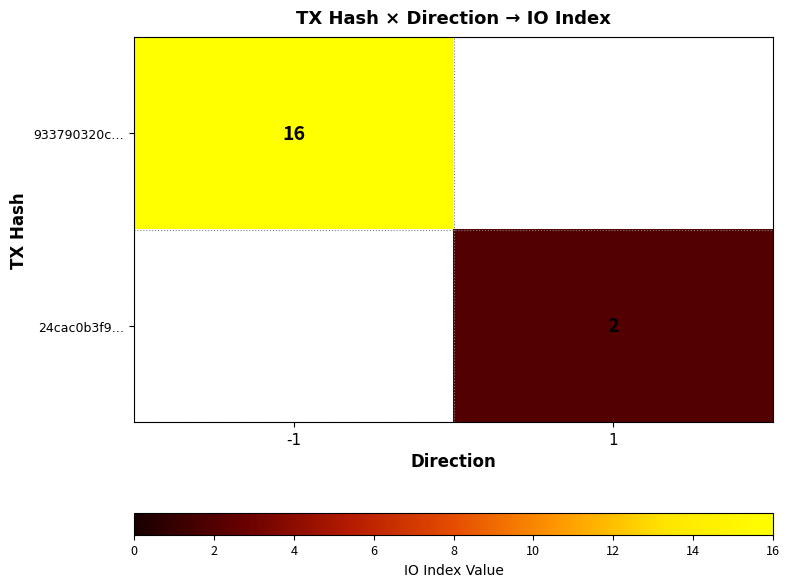

Is the value of 24cac0b3f9… at 1 greater than the value of 933790320c… at -1?

No